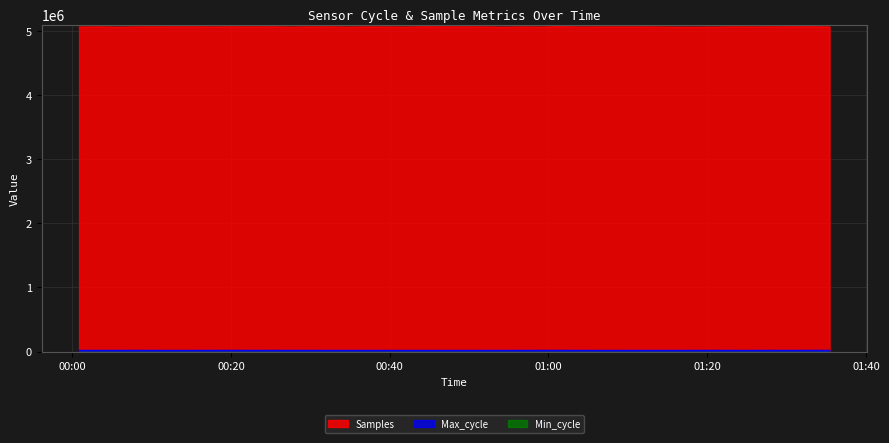

What is the sum of the Samples values at 2024/02/13 00:29:58 and 2024/02/13 00:46:57?

10137804